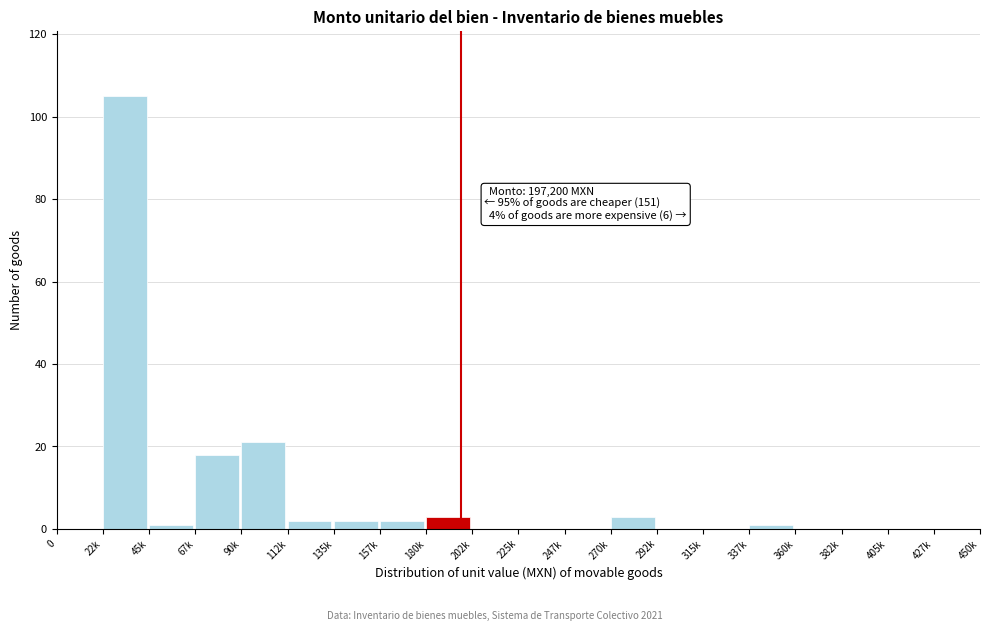

Reading left to right, list all the values displayed in this chart.

0=0	22k=105	45k=1	67k=18	90k=21	112k=2	135k=2	157k=2	180k=3	202k=0	225k=0	247k=0	270k=3	292k=0	315k=0	337k=1	360k=0	382k=0	405k=0	427k=0